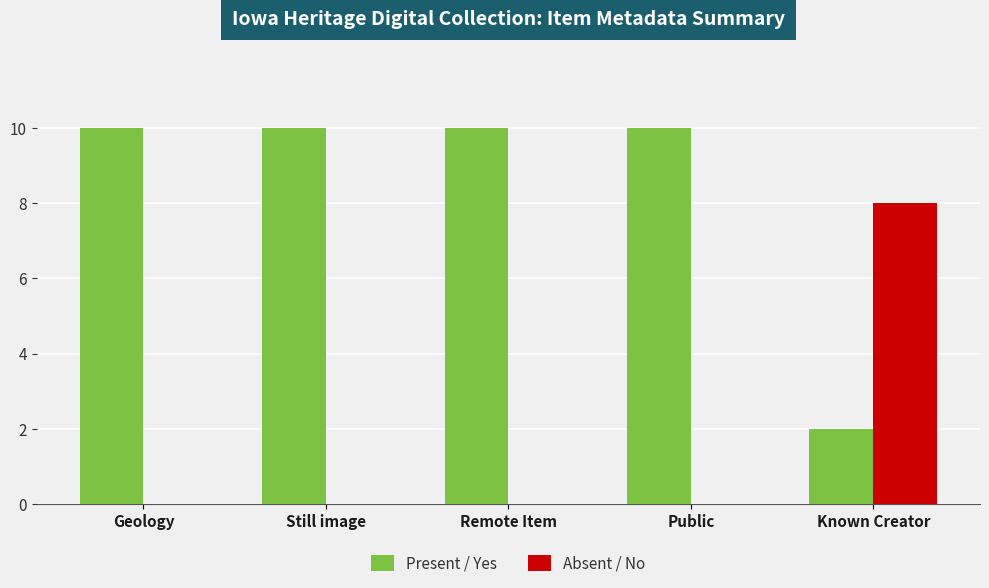

What is the sum of the Present / Yes values at Known Creator and Geology?

12